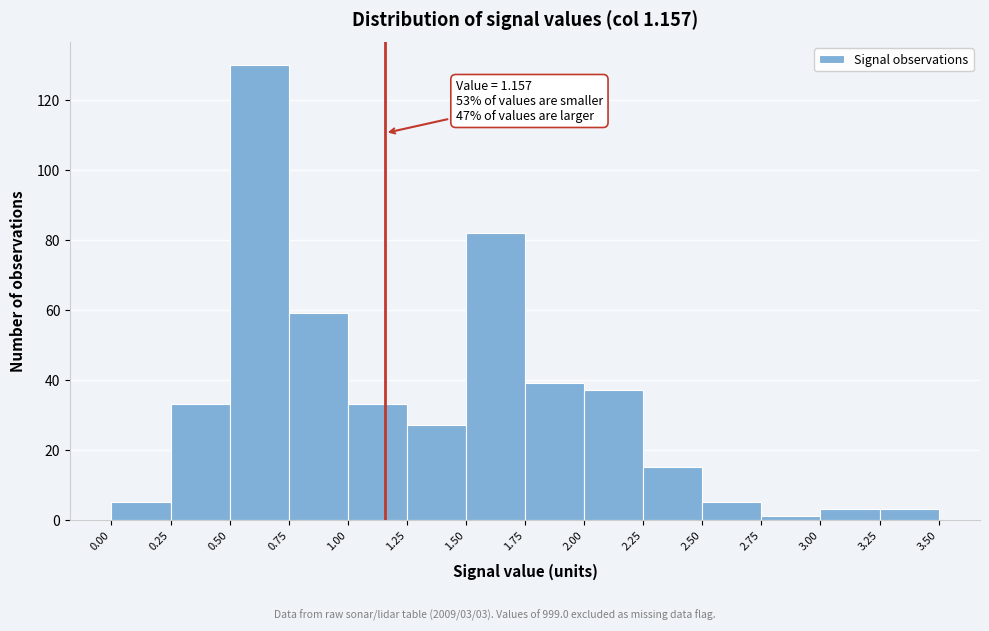

Which range on the x-axis has the tallest bar?

0.50 to 0.75